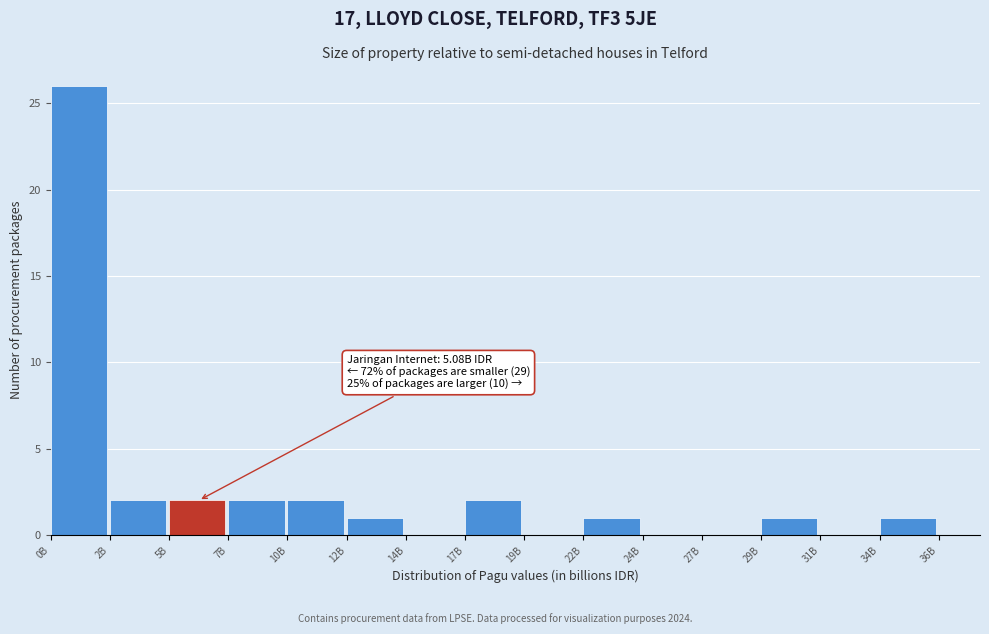

Reading left to right, what are all the values shown in this chart?

0B=26	2B=2	5B=2	7B=2	10B=2	12B=1	14B=0	17B=2	19B=0	22B=1	24B=0	27B=0	29B=1	31B=0	34B=1